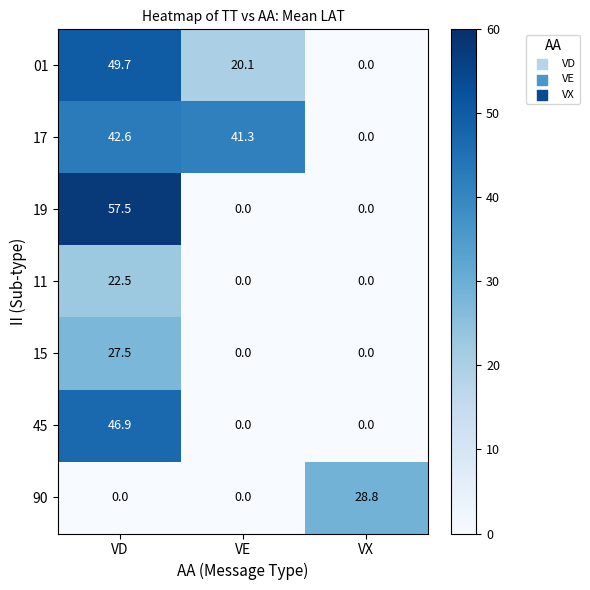

Between VE and VX, which series saw the biggest shift?

17